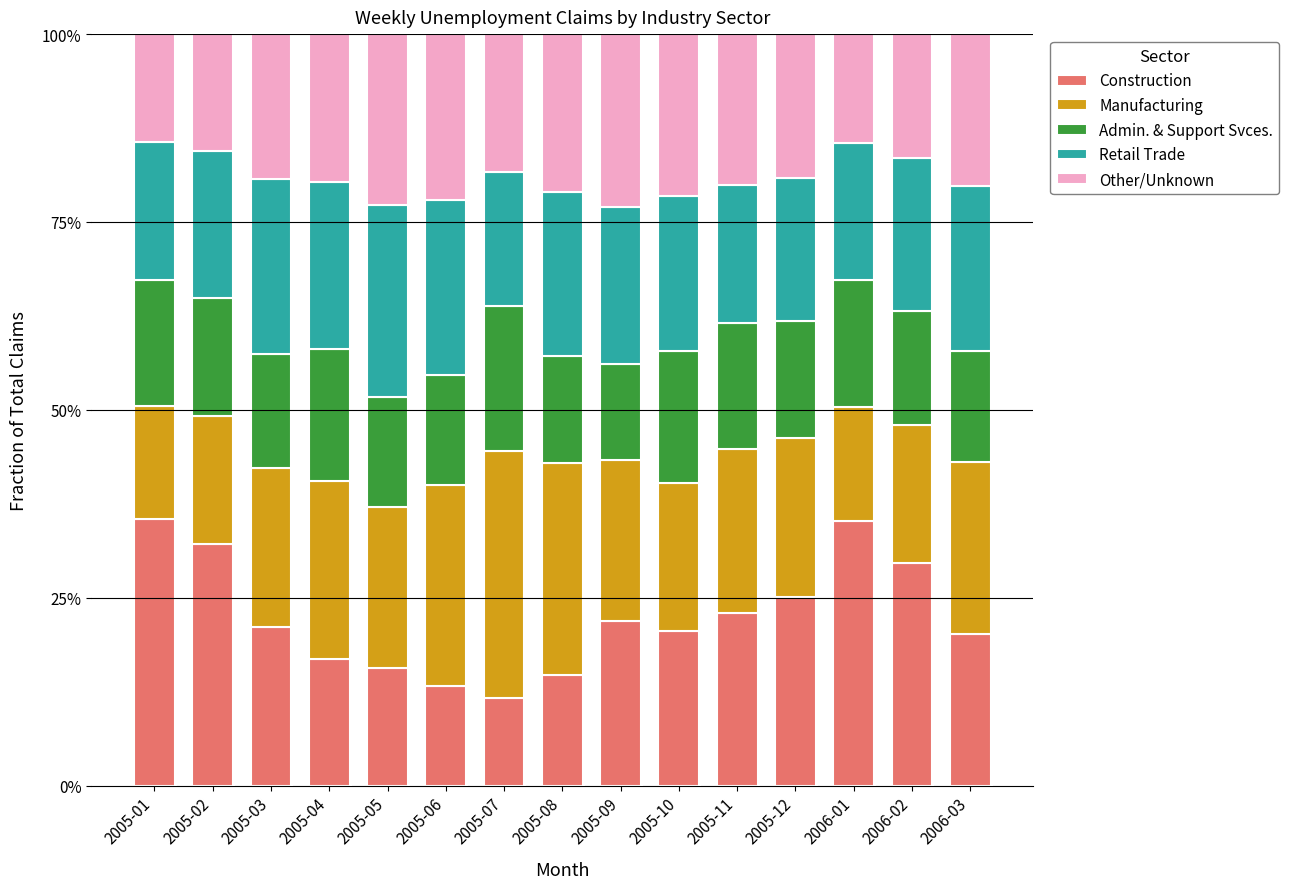

What is the total value across all series at 2005-08?

100.0